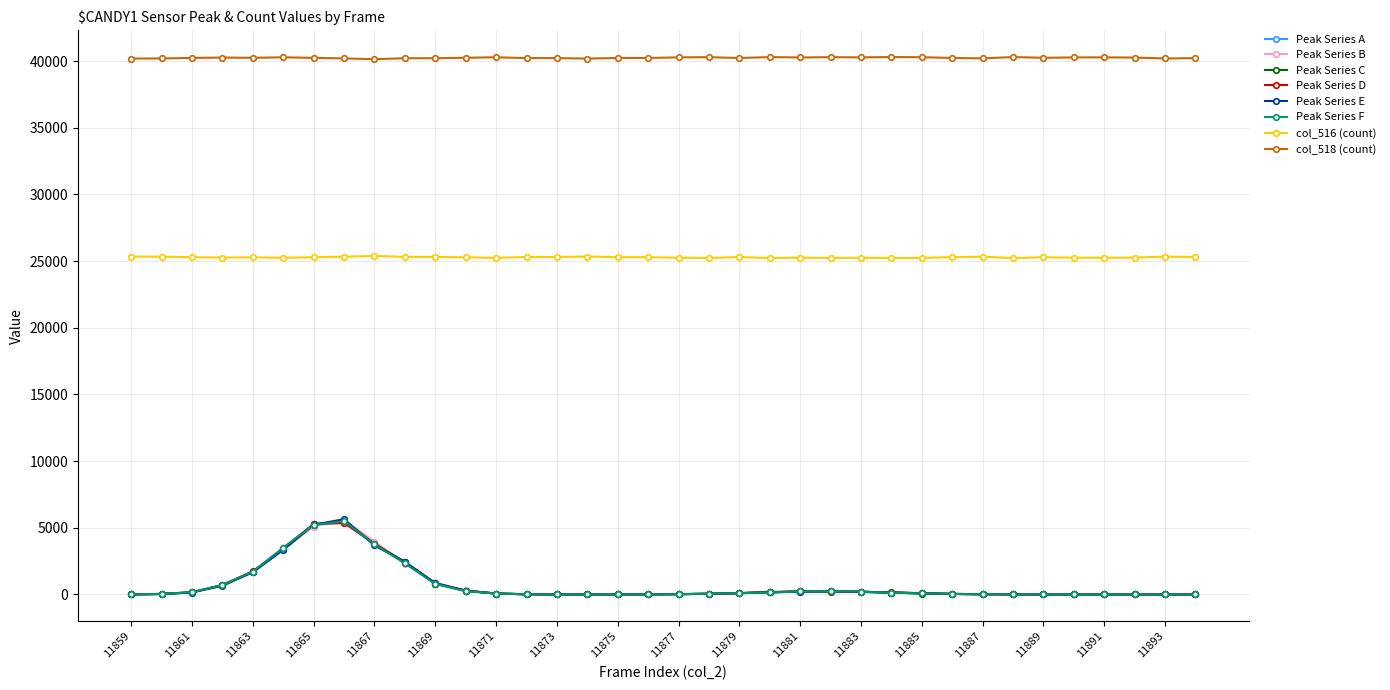

True or false: Peak Series E has more than 0 interior local peaks.

True